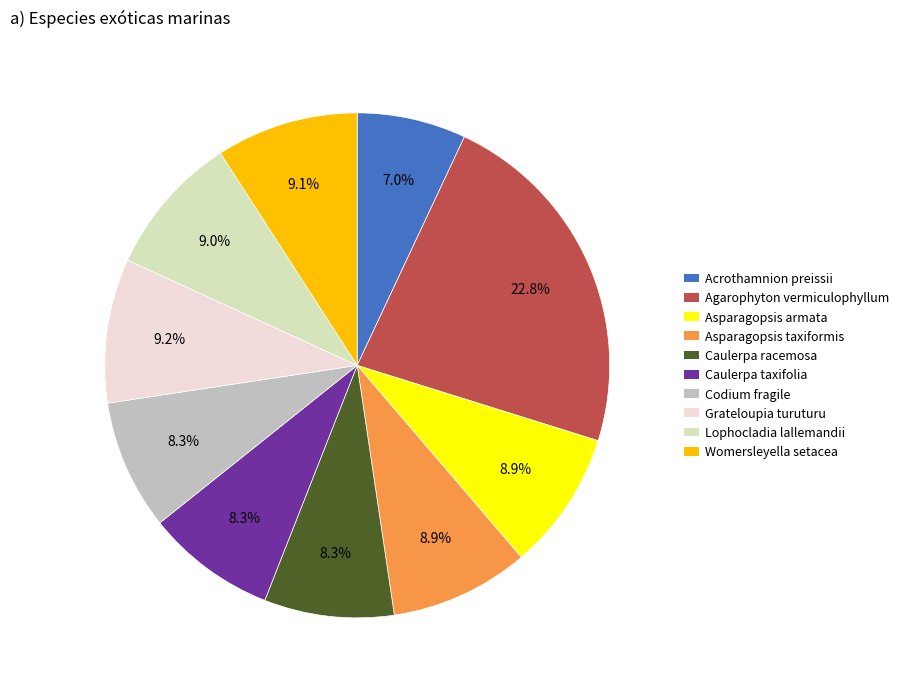

Count the number of slices in the pie.

10